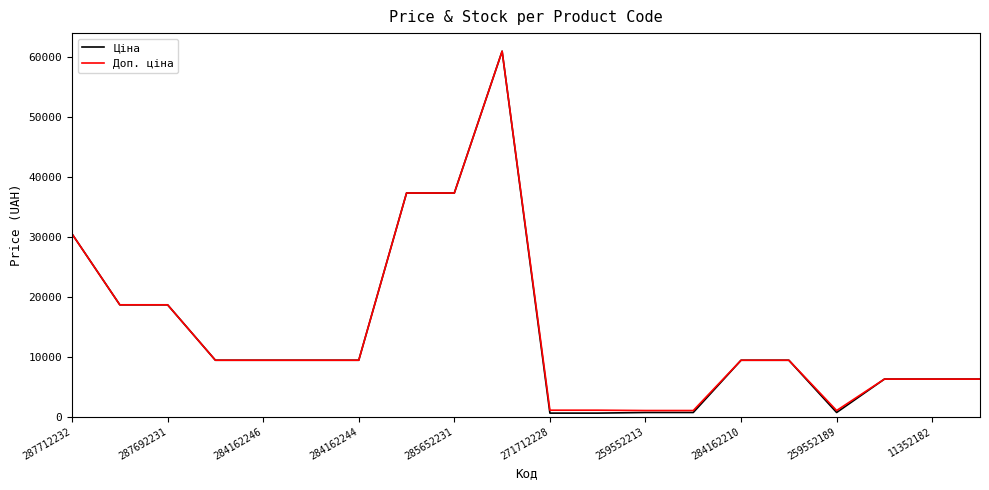

Which series has the largest range (max minus min)?

Ціна